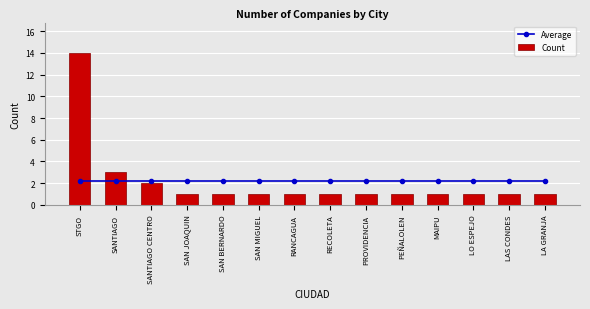

What is the average value of the Average series?

2.2